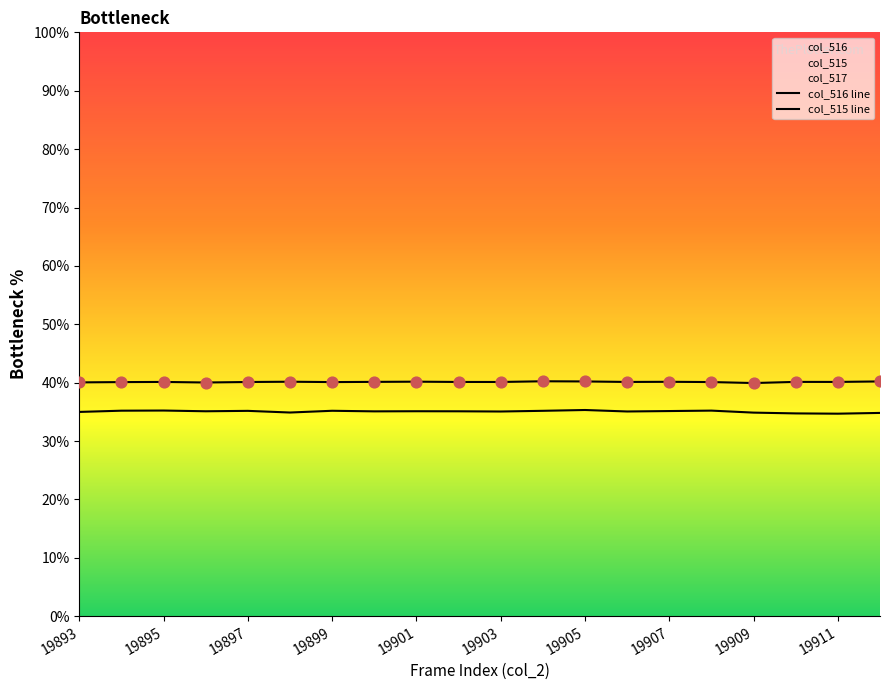

What is the minimum value for col_516?

34.7